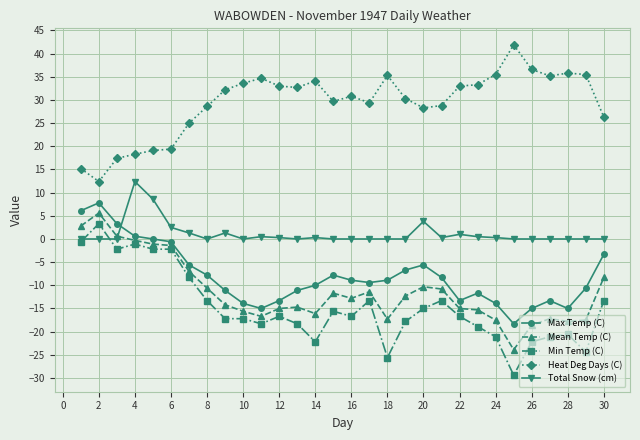

What is the value of the Heat Deg Days (C) point at the 9th from the left?

32.2